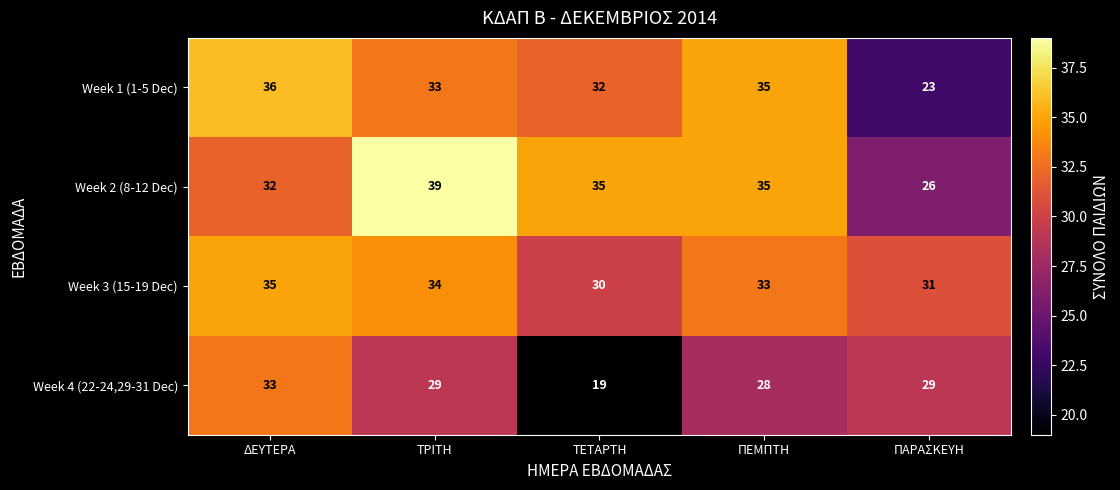

The Week 4 (22-24,29-31 Dec) series shows 33 at ΔΕΥΤΕΡΑ. True or false?

True